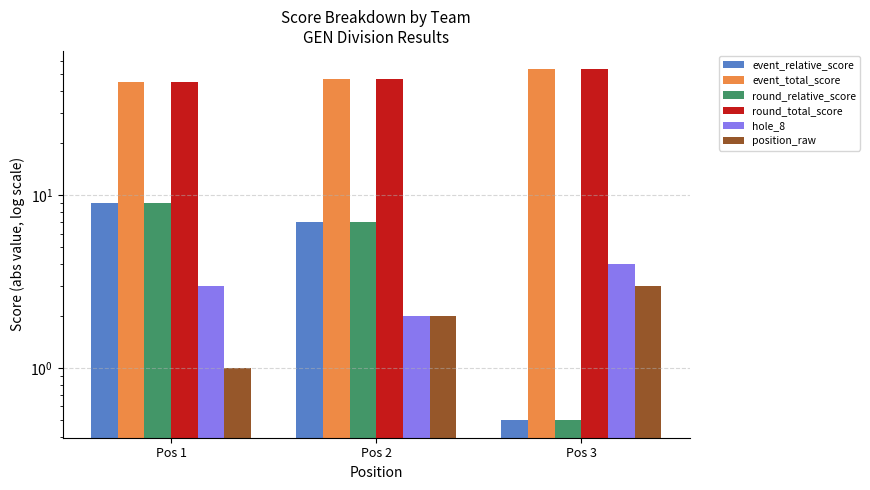

Count the event_total_score values in the range 45 to 54.

3